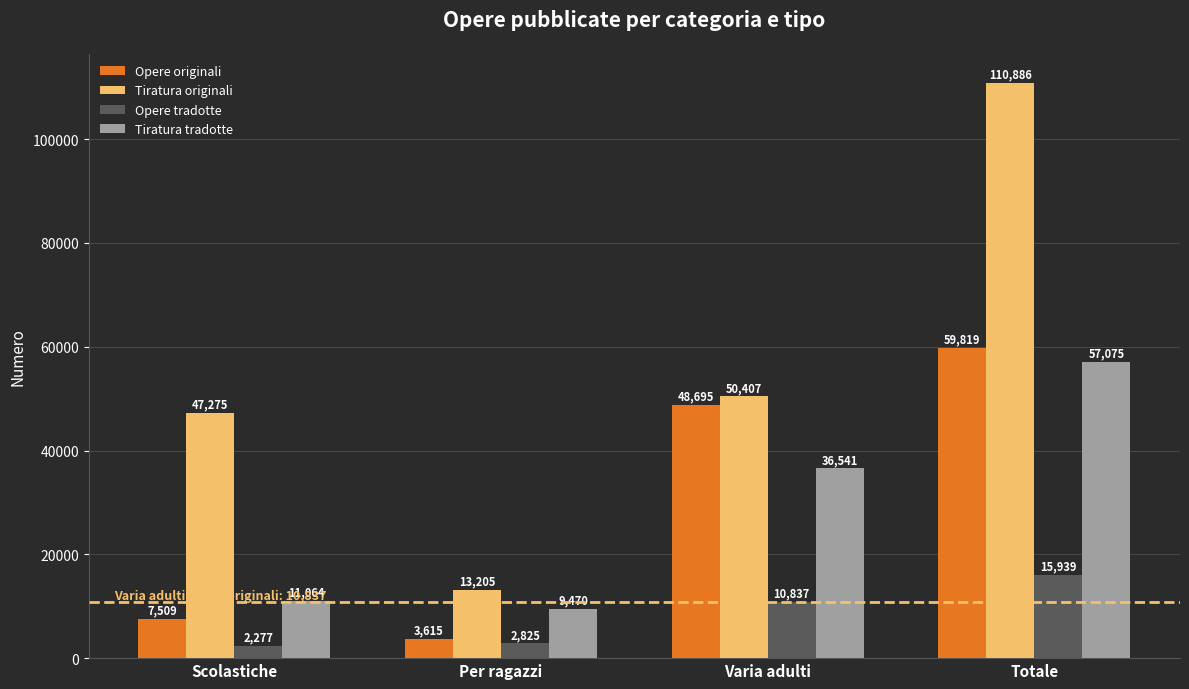

What is the spread (max minus min) of values at Scolastiche?

44998